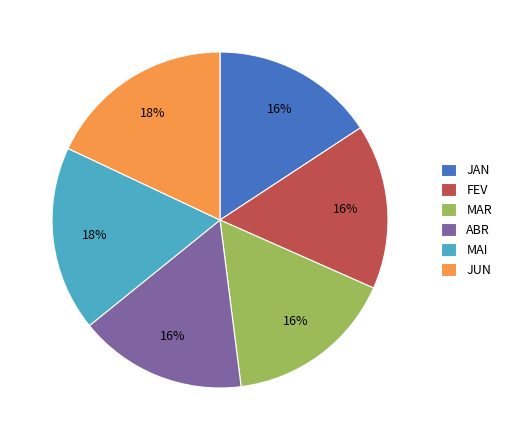

To the nearest percent, what percentage of the pie is ABR?

16%